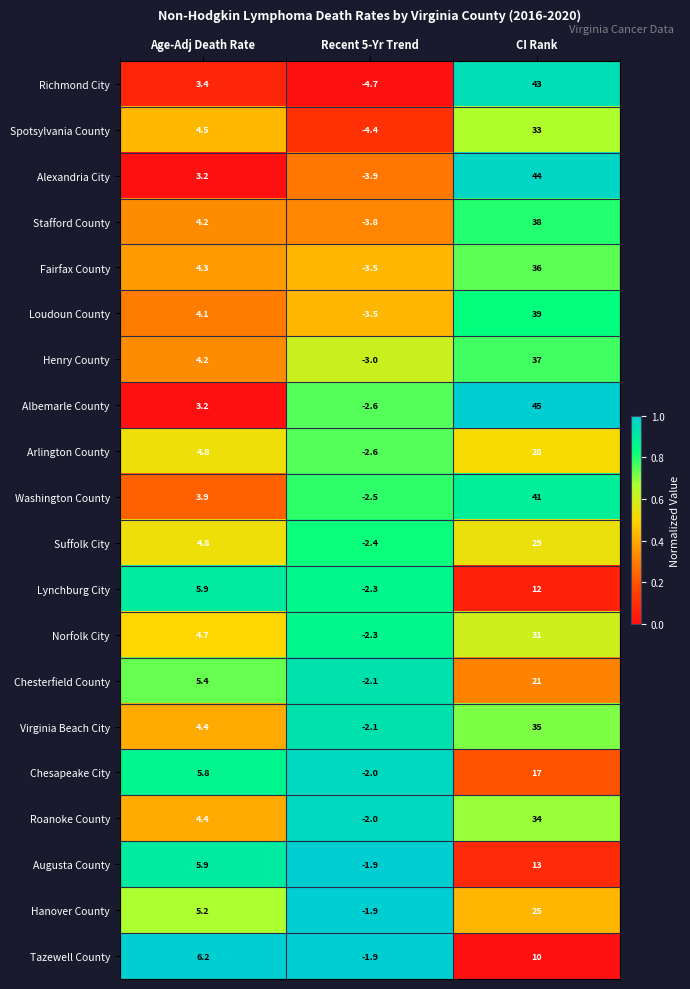

List the series in order of their peak value, lowest first.

Tazewell County, Lynchburg City, Augusta County, Chesapeake City, Chesterfield County, Hanover County, Arlington County, Suffolk City, Norfolk City, Spotsylvania County, Roanoke County, Virginia Beach City, Fairfax County, Henry County, Stafford County, Loudoun County, Washington County, Richmond City, Alexandria City, Albemarle County